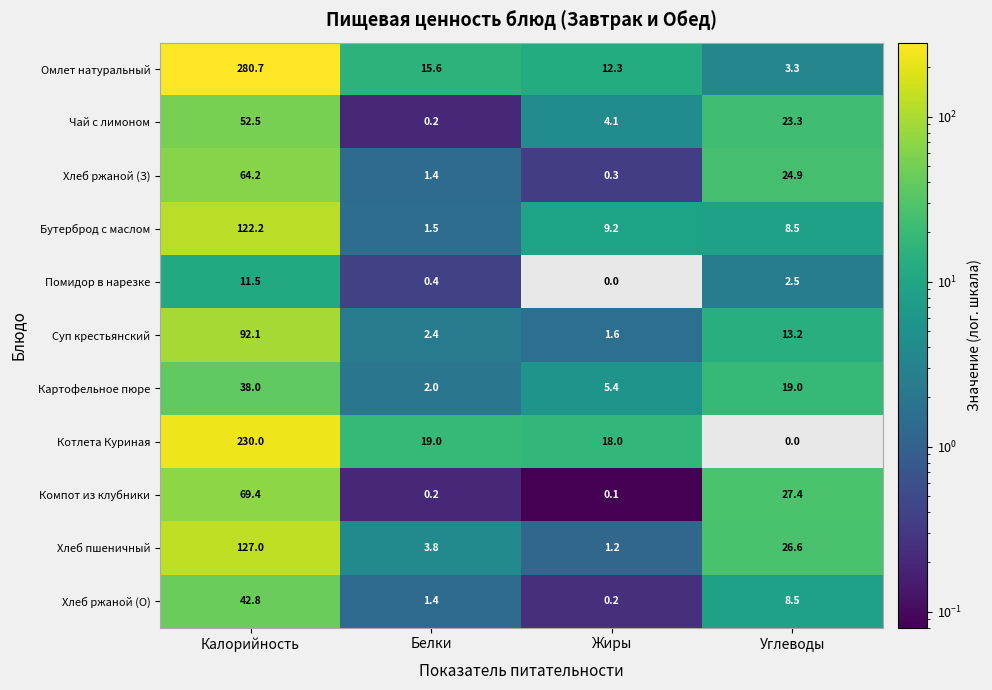

What is the average value of the Помидор в нарезке series?

3.6